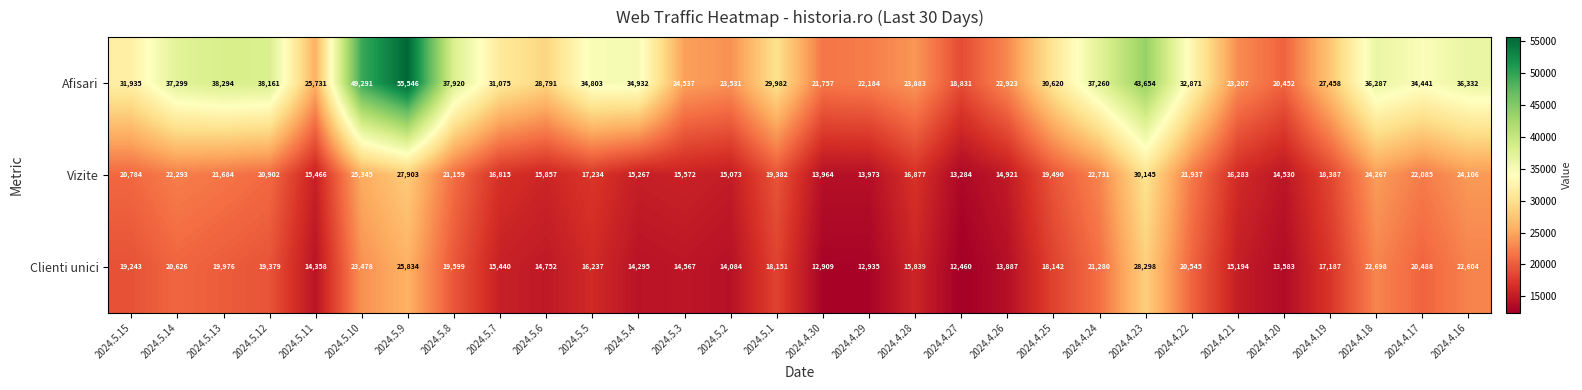

The value of Vizite at 2024.5.5 is 17234. True or false?

True